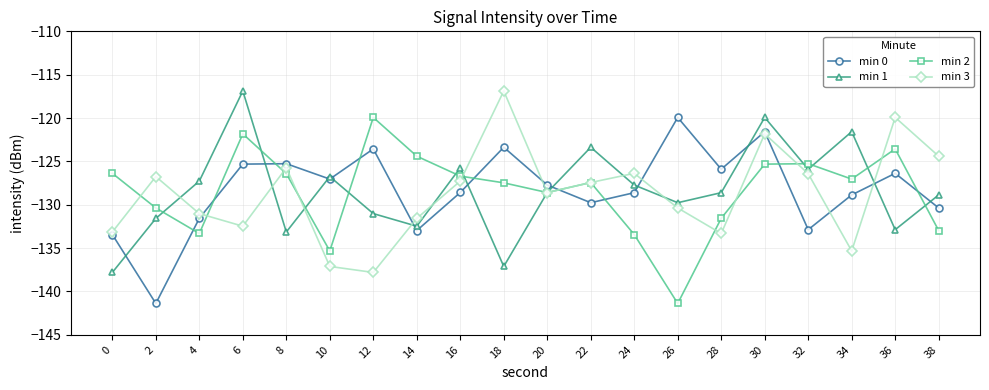

How many data points in min 3 are less than -127?

12